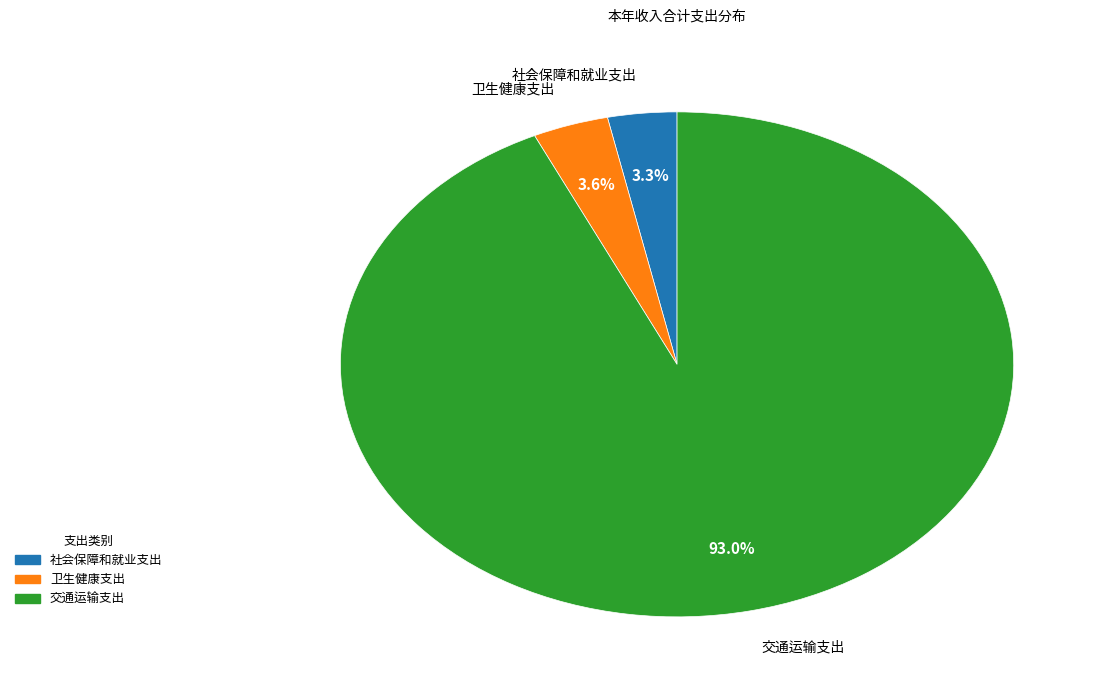

How many slices are in this pie chart?

3